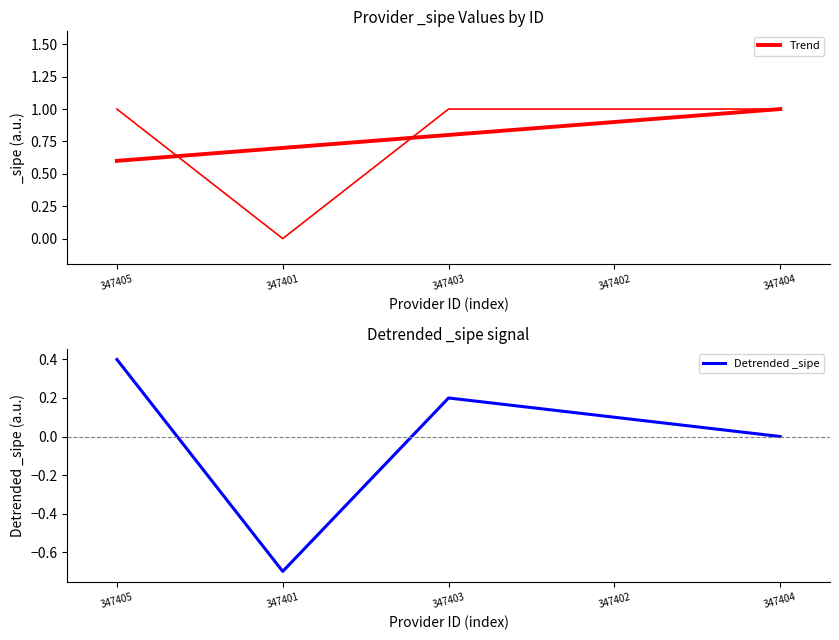

True or false: Trend has more than 0 interior local peaks.

False